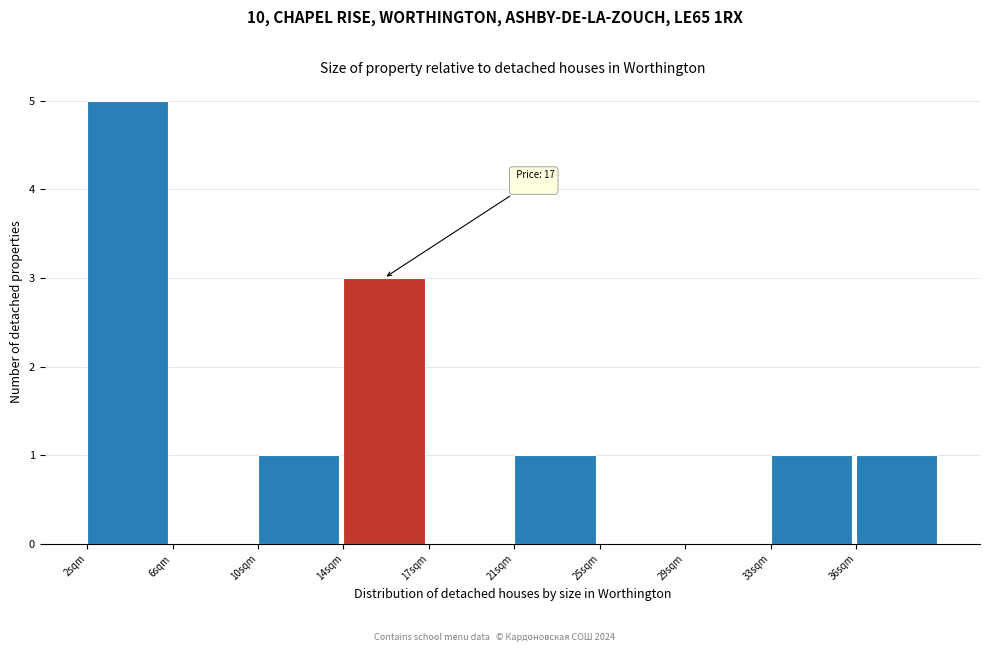

Reading left to right, list all the values displayed in this chart.

2sqm=5	6sqm=0	10sqm=1	14sqm=3	17sqm=0	21sqm=1	25sqm=0	29sqm=0	33sqm=1	36sqm=1